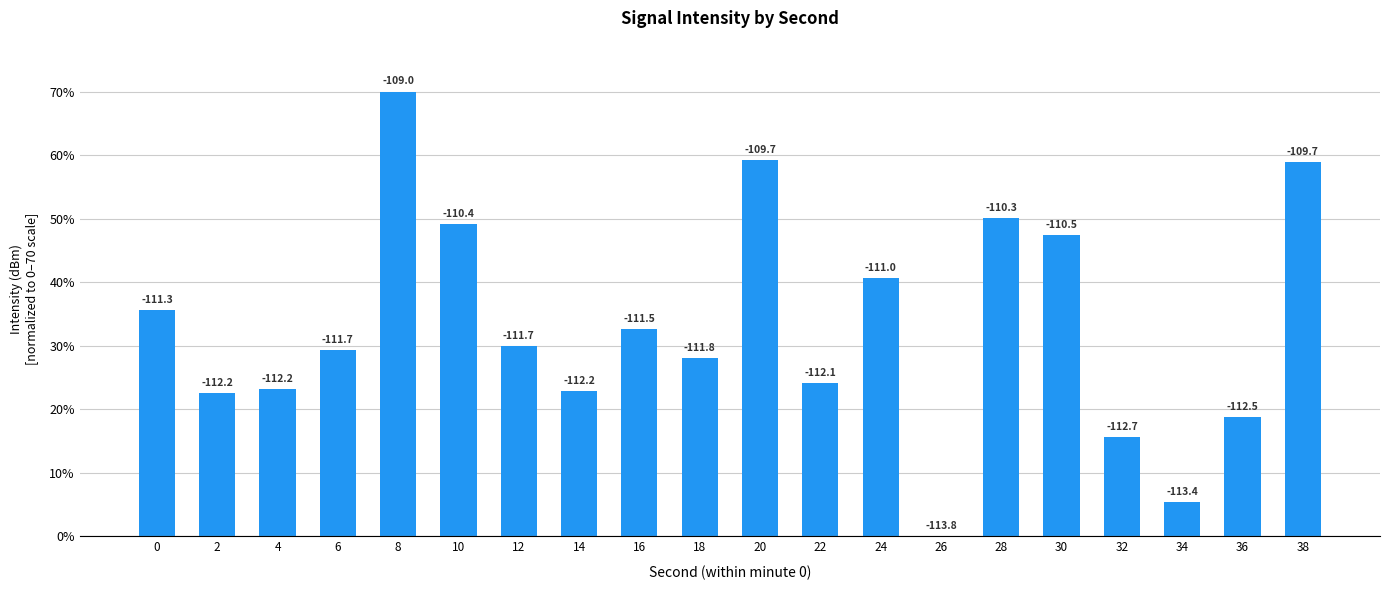

What is the difference between the values at 26 and 30?

47.5